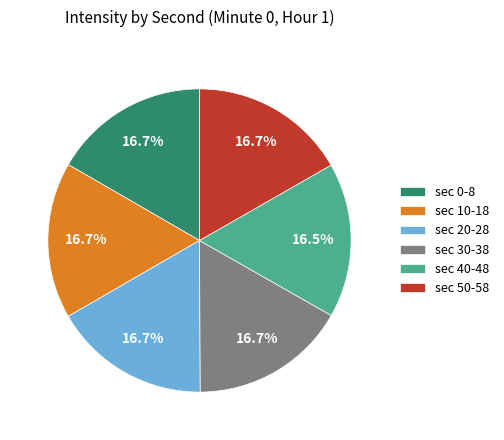

Is there a majority slice in this chart?

No